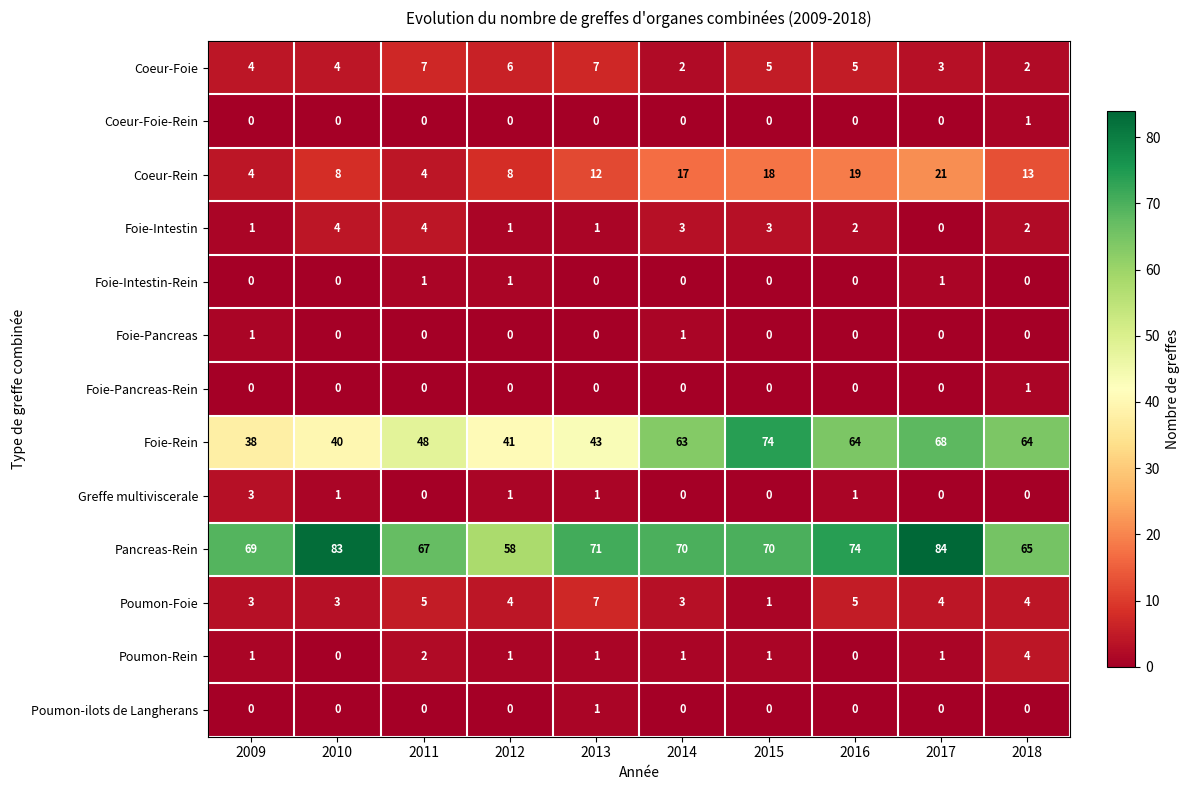

At which category is the sum across all series the highest?

2017